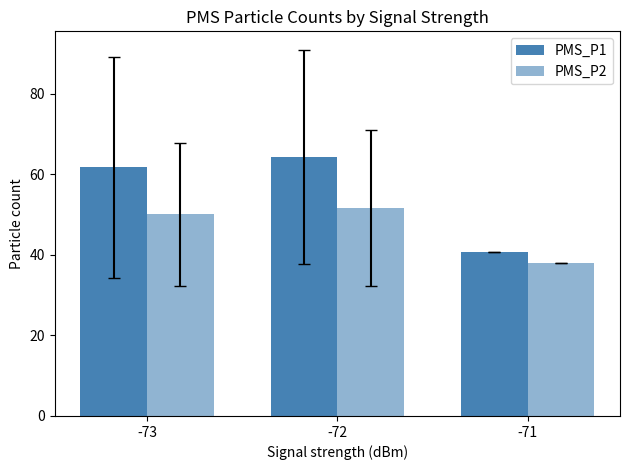

How many categories are shown in the chart?

3